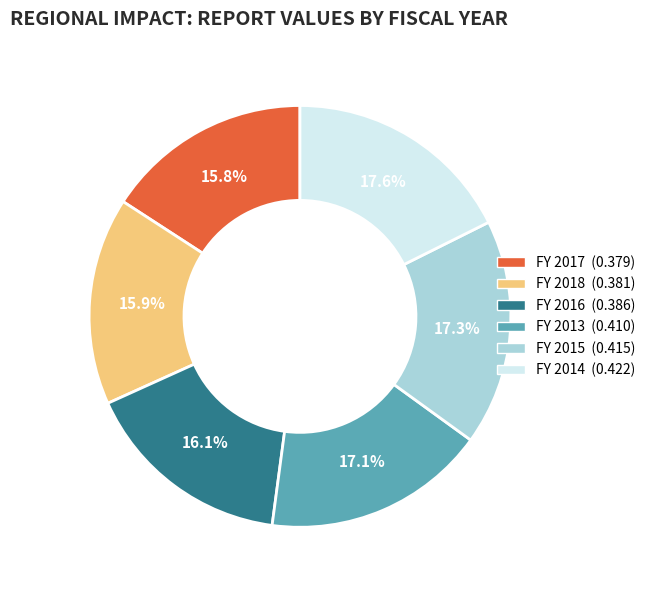

Does FY 2014 represent more than half of the total?

No